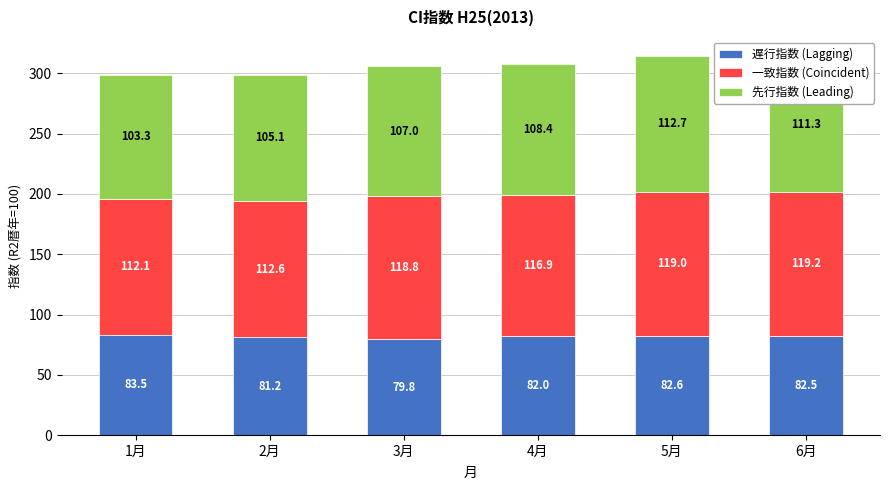

Where does the 遅行指数 (Lagging) series first go above 82?

1月